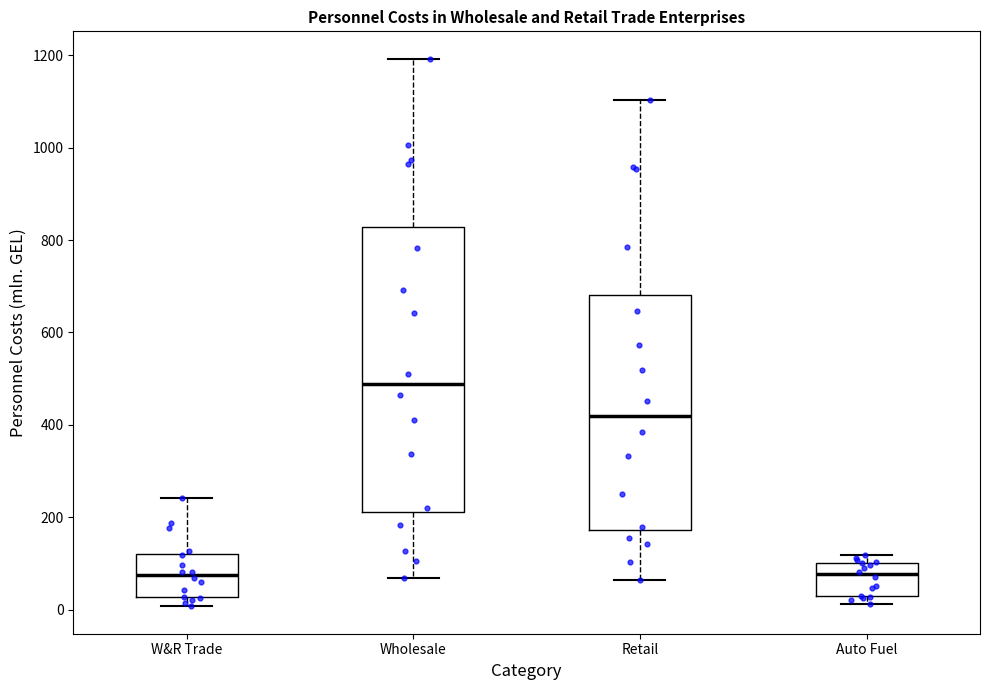

Reading left to right, read every box against the y-axis: the position of its median line, the range the box covers, and the ends of its whiskers. The values are not printed on the chart, so give them approximately, as read against the axis.

W&R Trade: median 80, box 20 to 120, whiskers 0 to 240
Wholesale: median 480, box 220 to 820, whiskers 60 to 1200
Retail: median 420, box 180 to 680, whiskers 60 to 1100
Auto Fuel: median 80, box 20 to 100, whiskers 20 (just below the box's lower edge) to 120